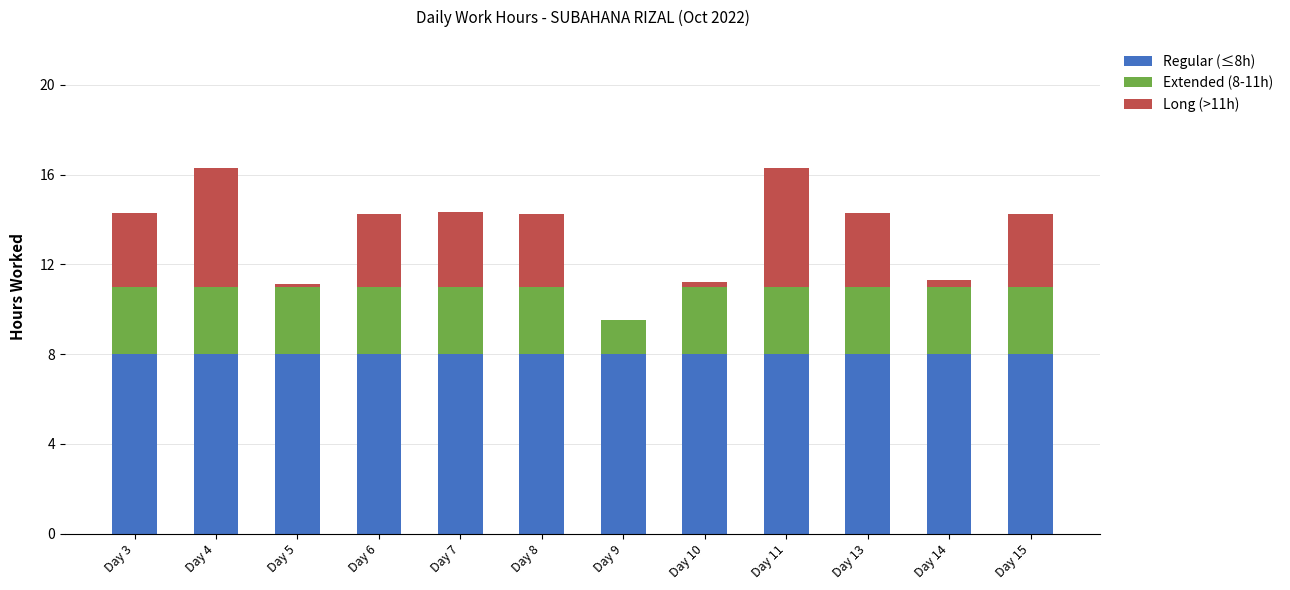

What is the total value across all series at Day 3?

14.3